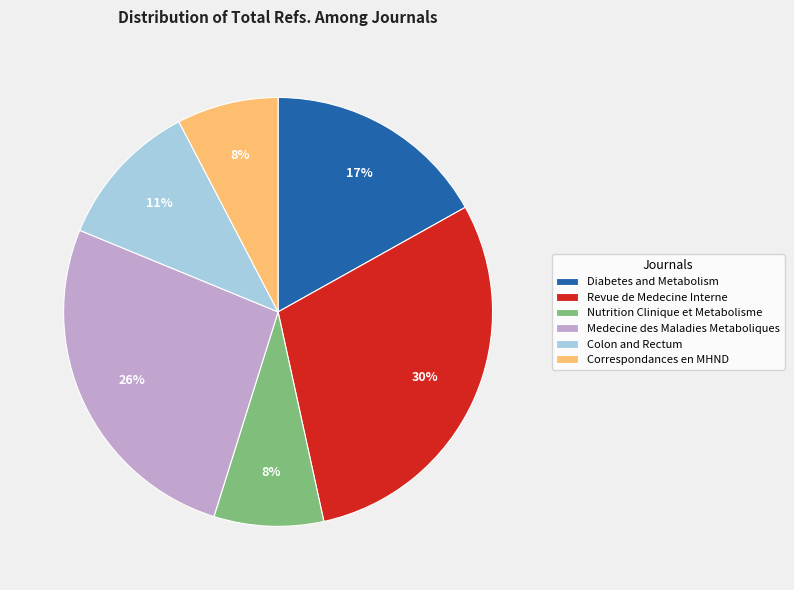

Is it true that Correspondances en MHND is 8% of the pie?

True